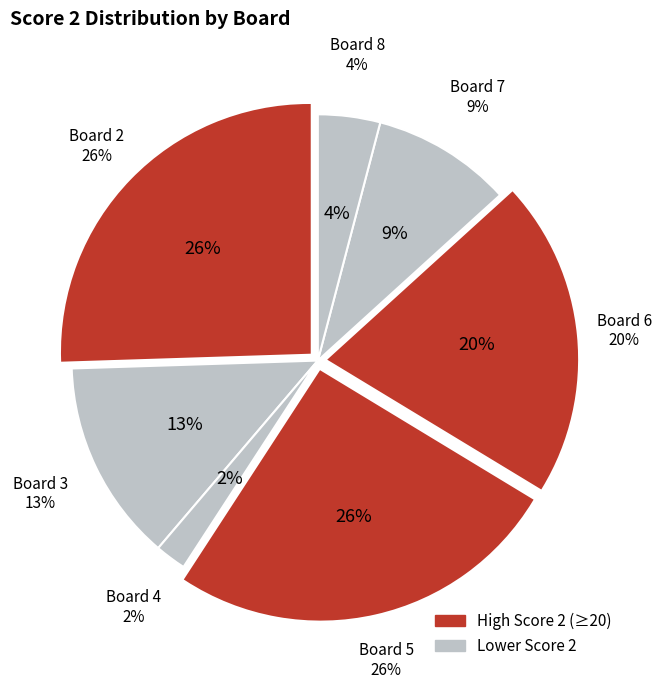

Is there a majority slice in this chart?

No